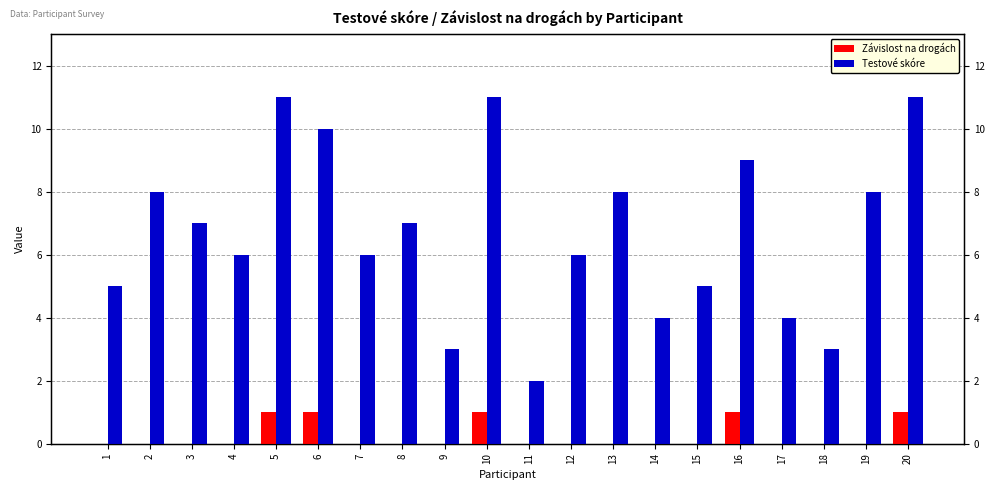

How many Testové skóre values are between 5 and 9?

11